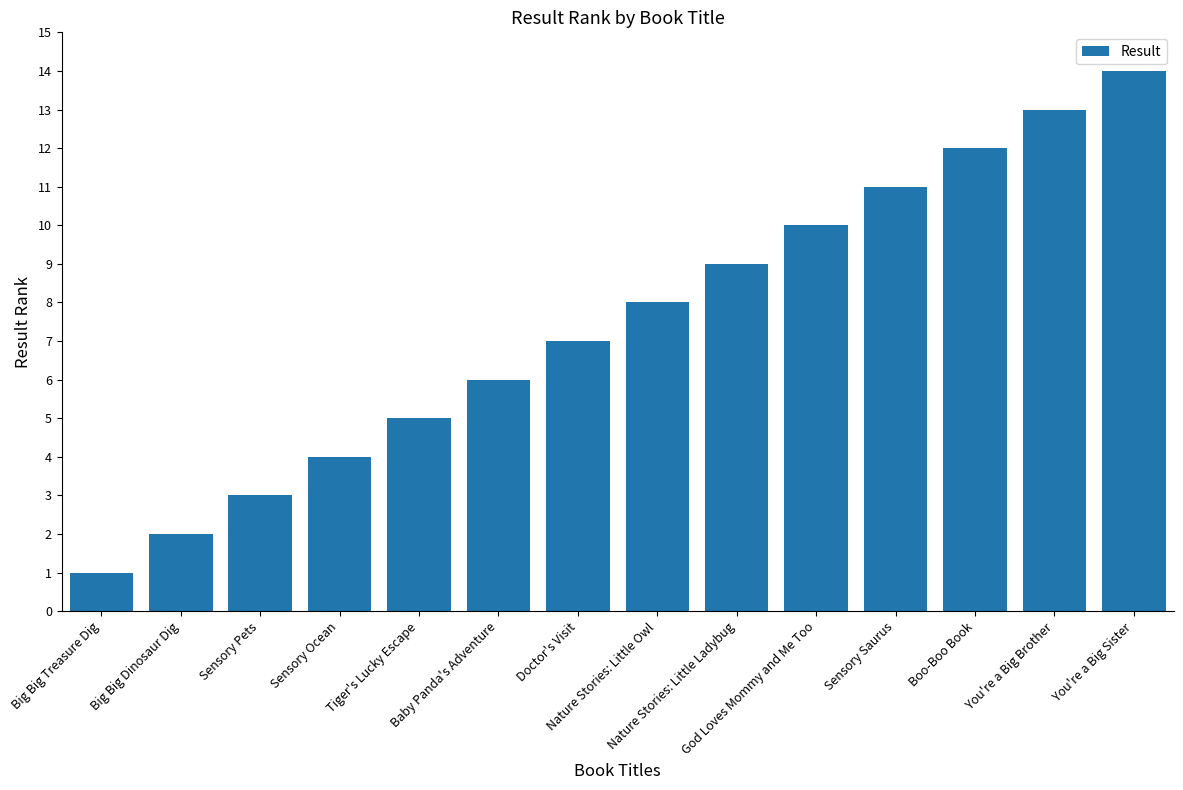

How many categories are shown in the chart?

14